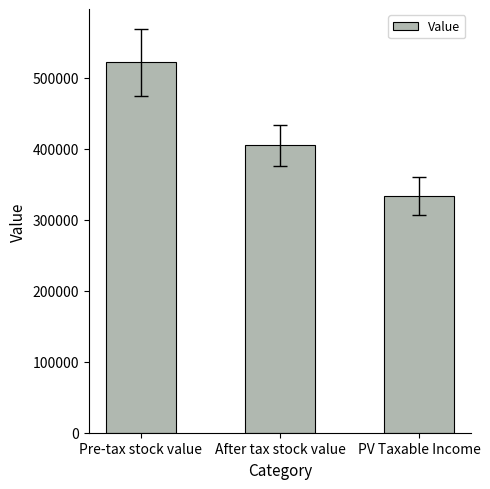

What is the average value?

420236.9